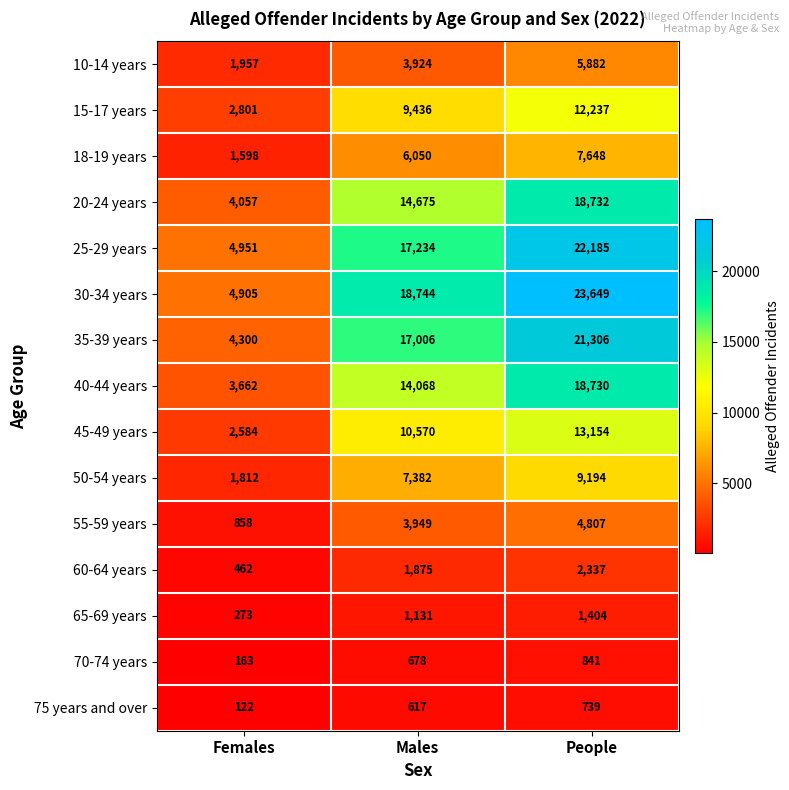

What is the average value of the 20-24 years series?

12488